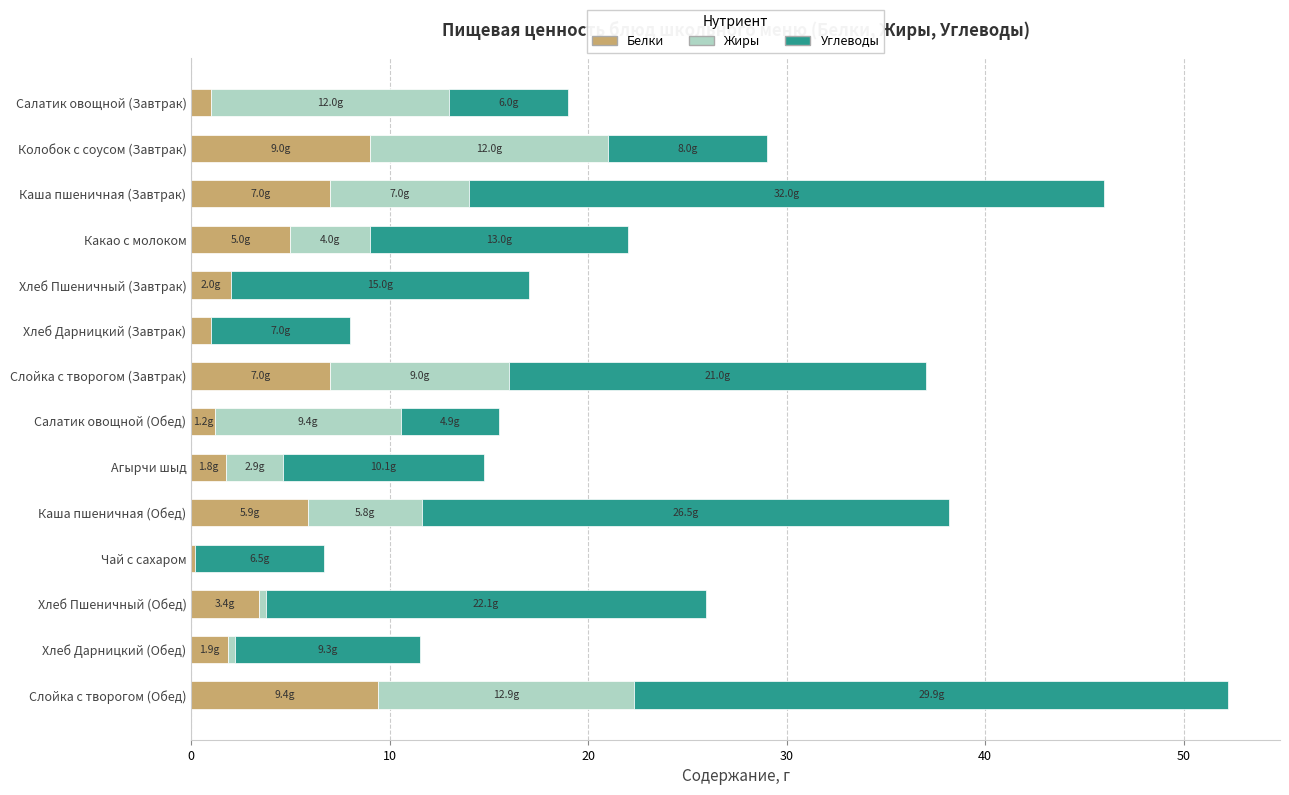

What is the average value of the Белки series?

4.0